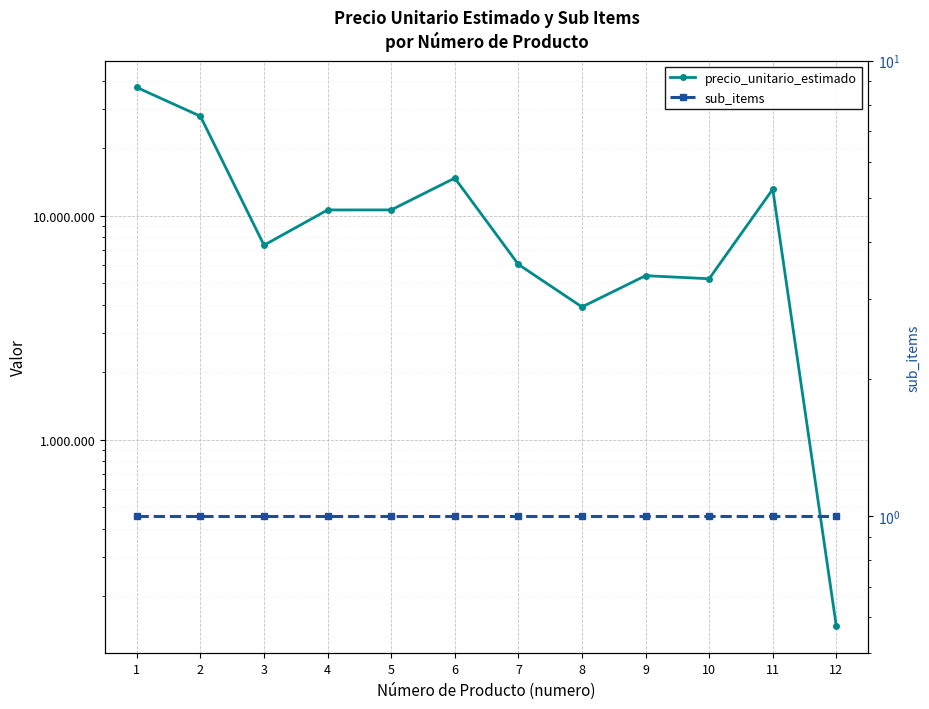

Is the value of sub_items at 5 greater than the value of precio_unitario_estimado at 3?

No